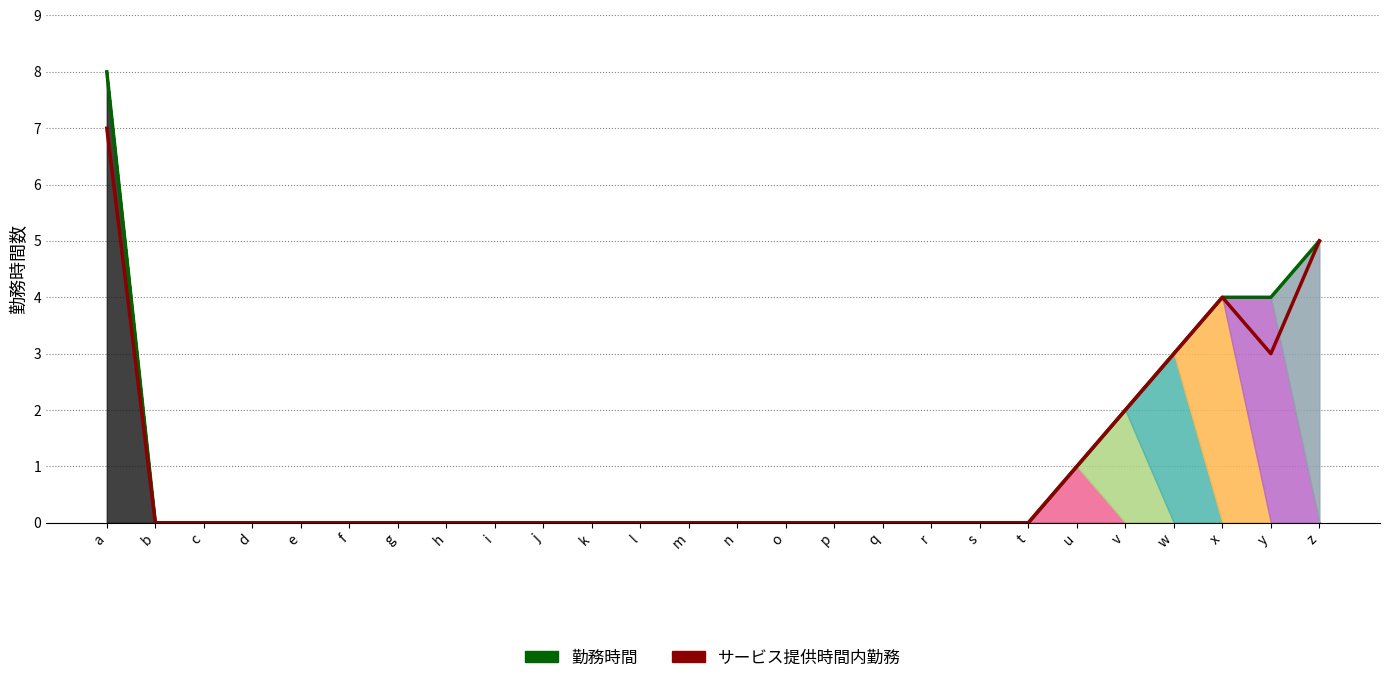

Does the chart display data point markers on the line(s)?

No